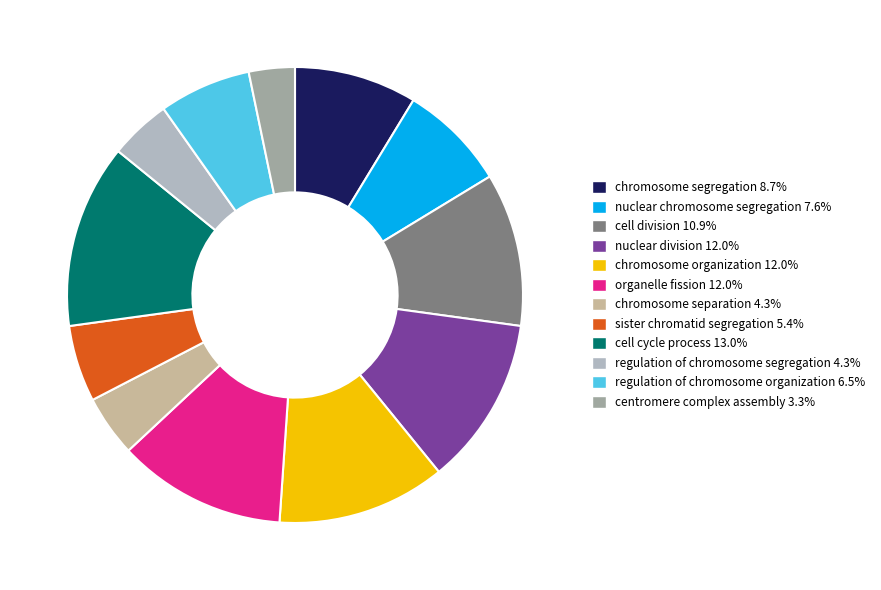

Approximately how many times larger is the value at nuclear division compared to cell cycle process?

0.9